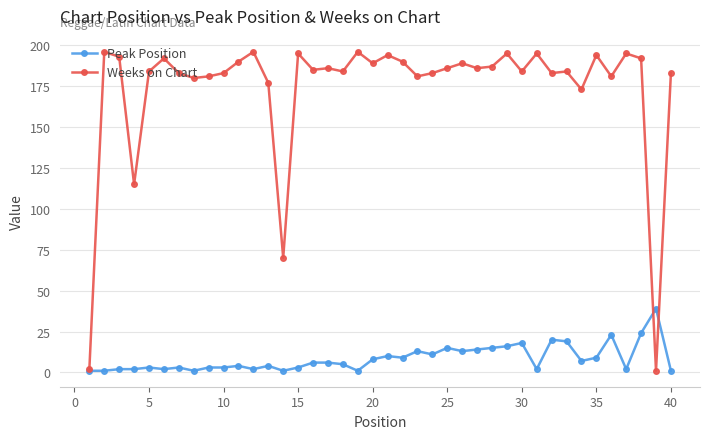

Which series has the largest range (max minus min)?

Weeks on Chart